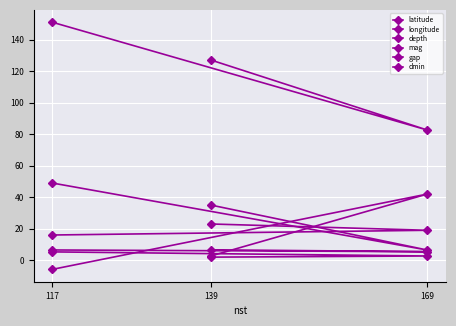

What are all the series names shown in the legend?

latitude, longitude, depth, mag, gap, dmin